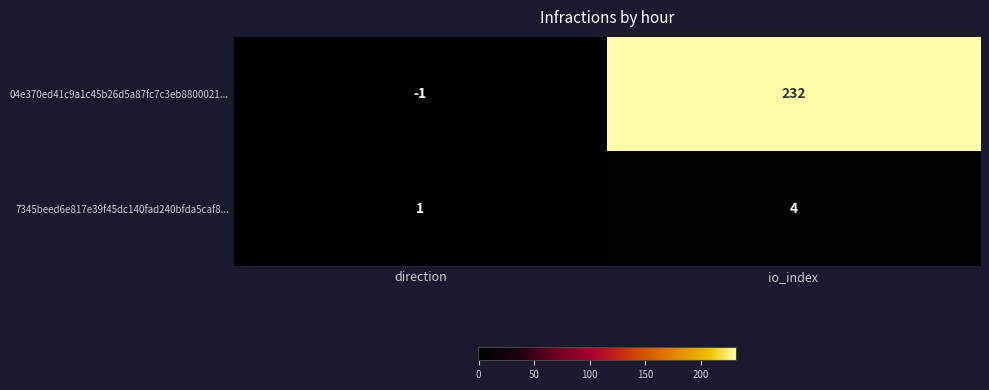

Which series has the largest range (max minus min)?

04e370ed41c9a1c45b26d5a87fc7c3eb8800021...